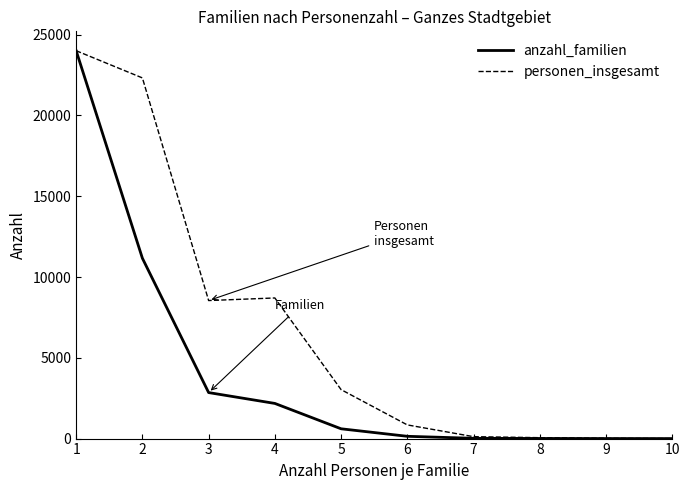

What is the sum of all anzahl_familien values?

40966